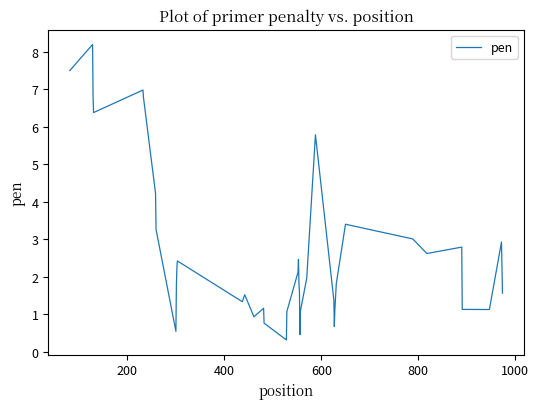

What is the difference between the maximum and minimum values?

7.9